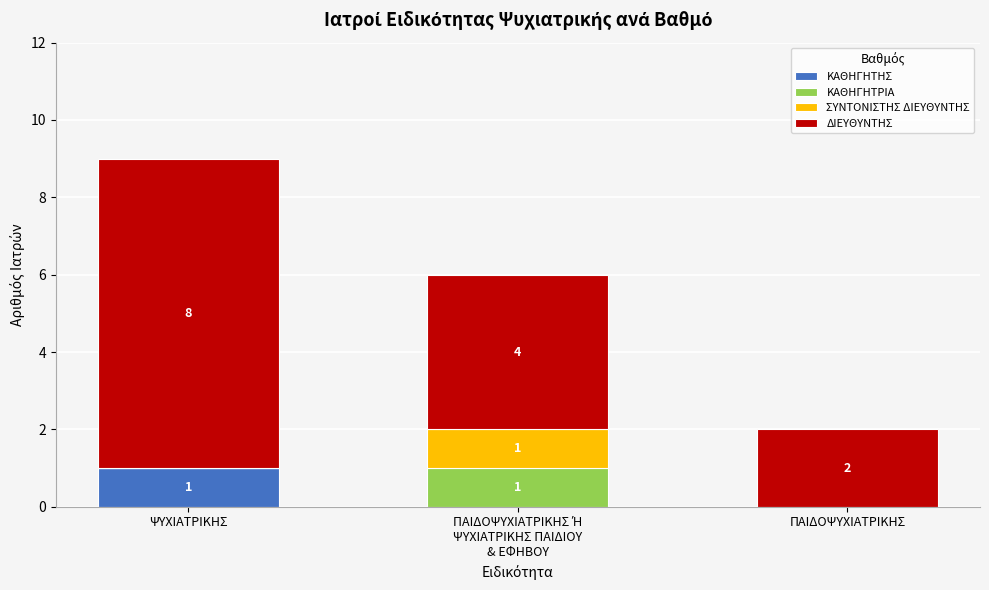

At which category is the sum across all series the highest?

ΨΥΧΙΑΤΡΙΚΗΣ